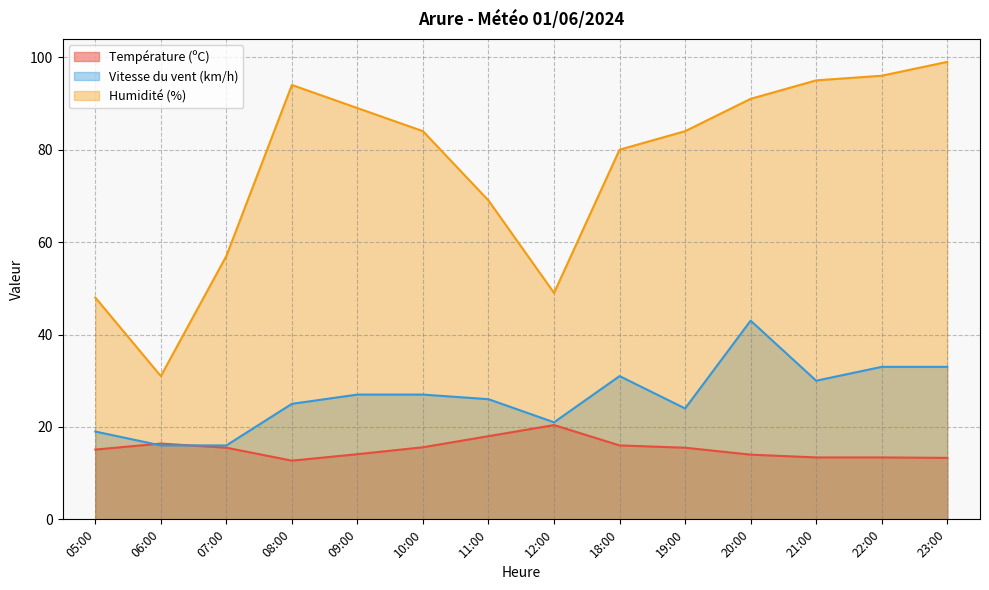

Which series has the largest range (max minus min)?

Humidité (%)